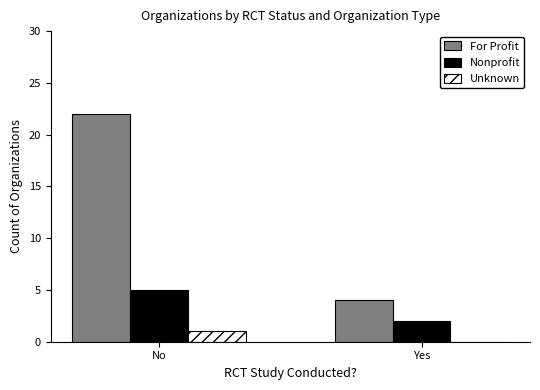

Read the For Profit value at No.

22